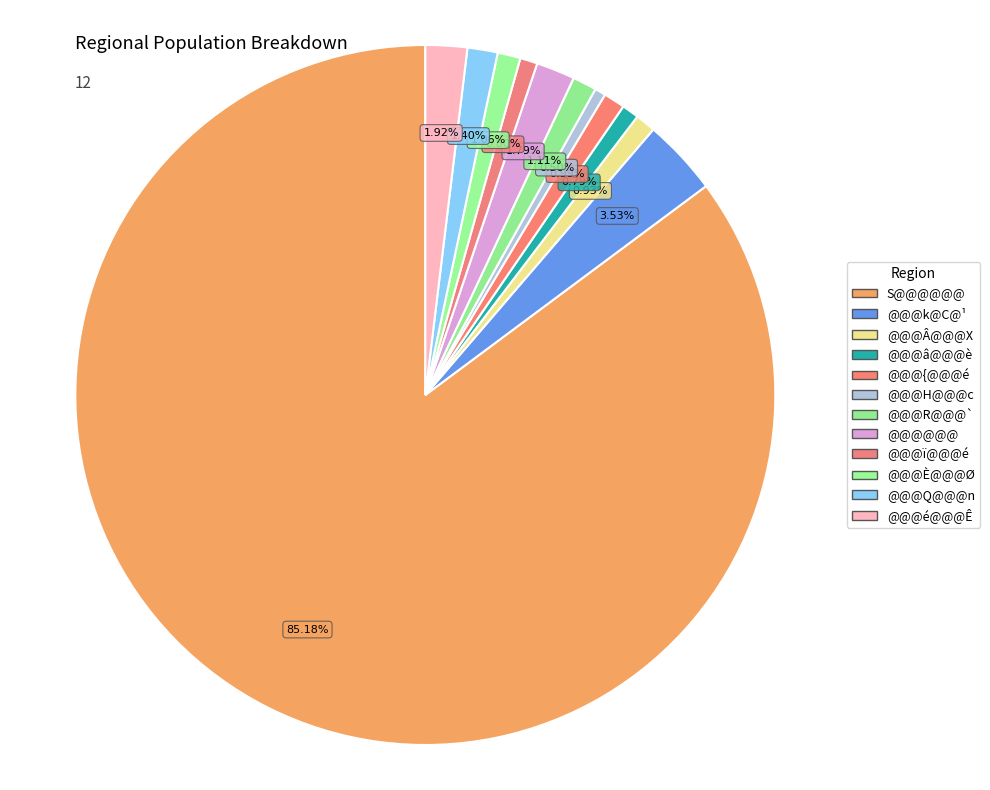

Count the number of slices in the pie.

12